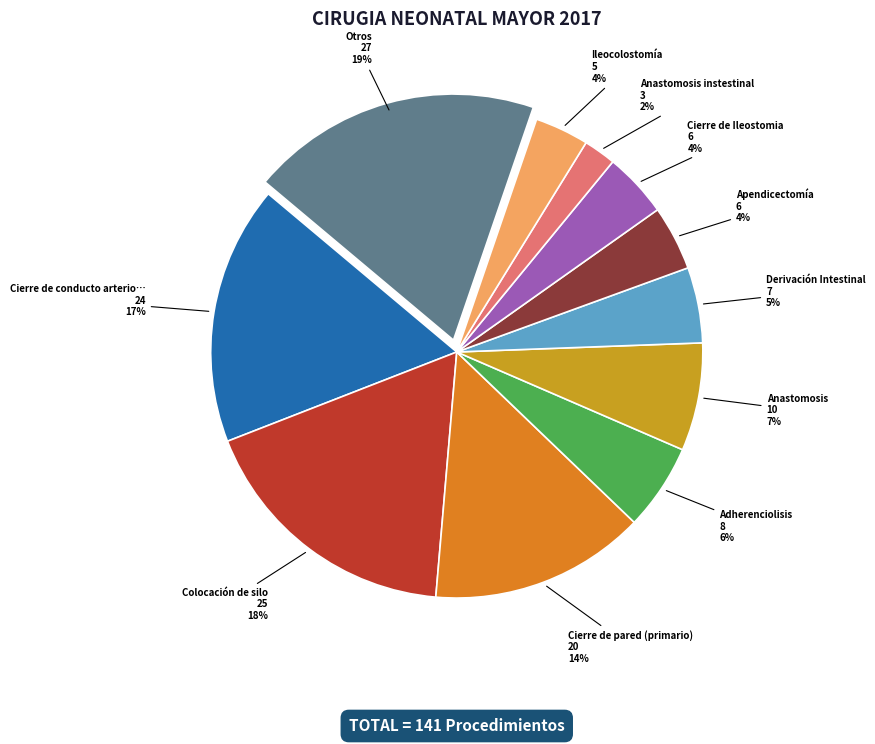

Does any single category account for the majority?

No